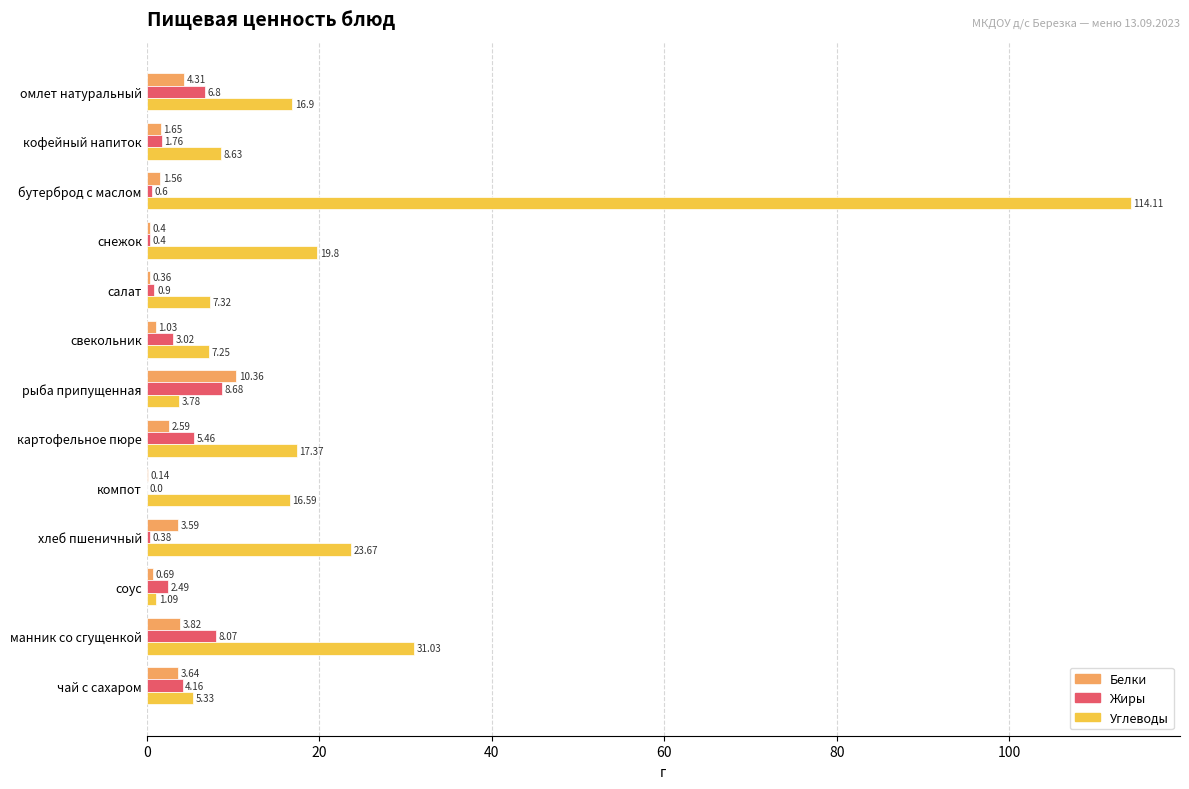

What is the sum of the Белки values at рыба припущенная and компот?

10.5